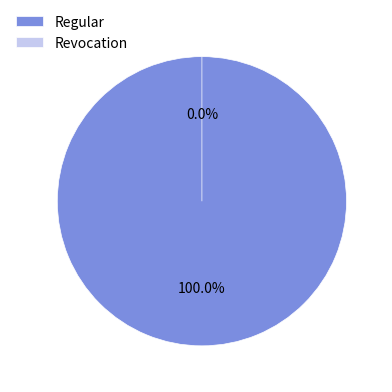

Count the number of slices in the pie.

2